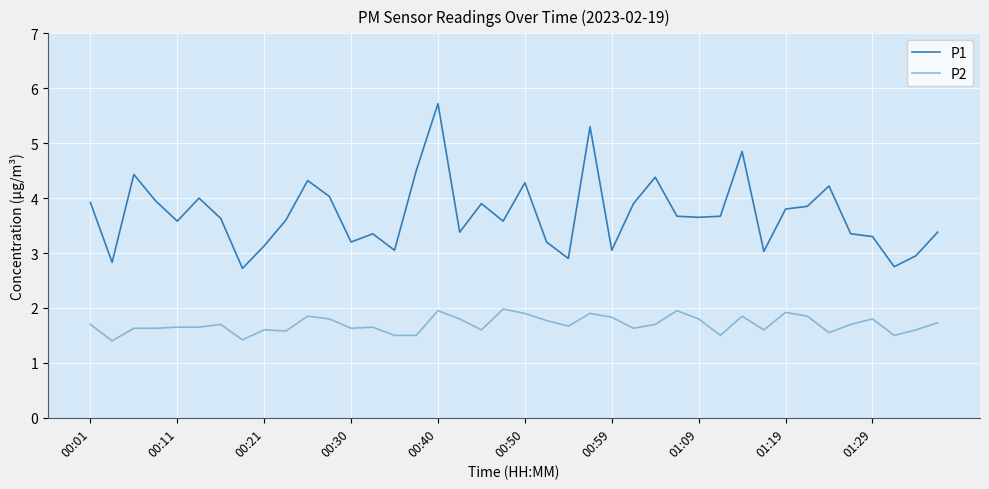

List the series in order of their peak value, lowest first.

P2, P1